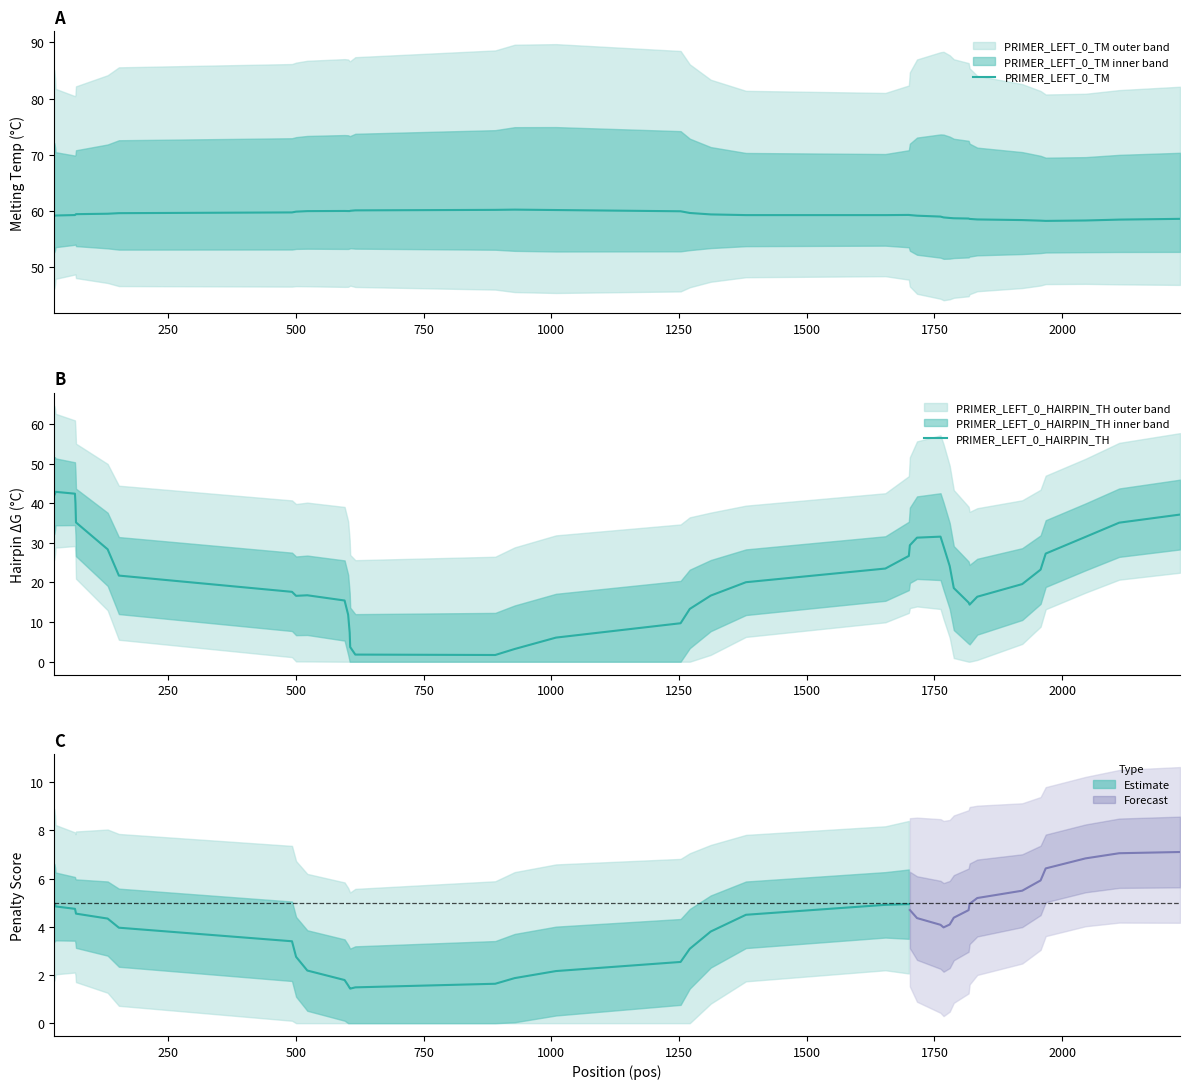

True or false: PRIMER_LEFT_0_HAIRPIN_TH and PRIMER_LEFT_0_TM intersect in this chart.

False